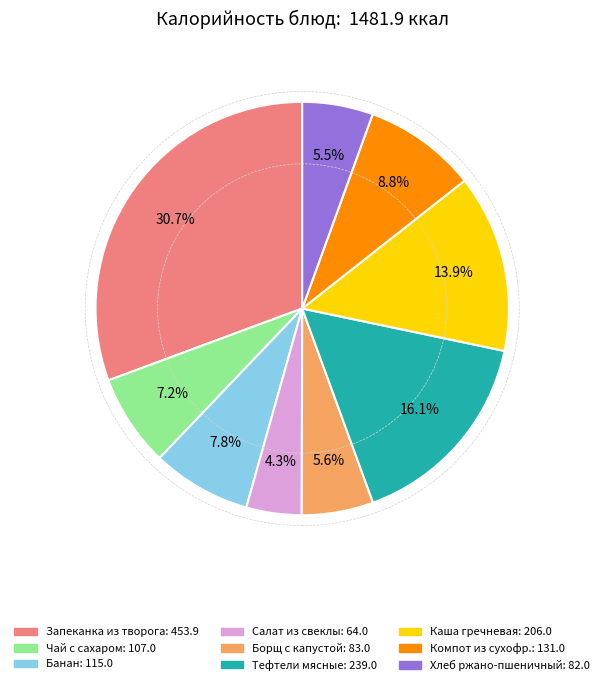

How many segments does this pie chart have?

9